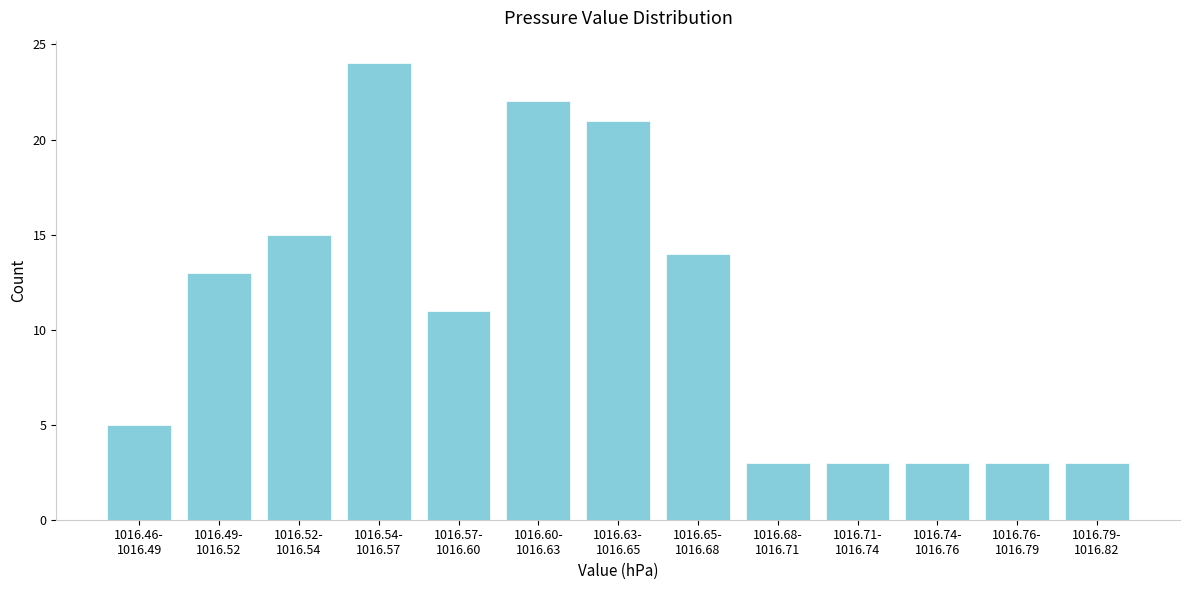

Reading left to right, transcribe all the data shown in this chart.

5	13	15	24	11	22	21	14	3	3	3	3	3